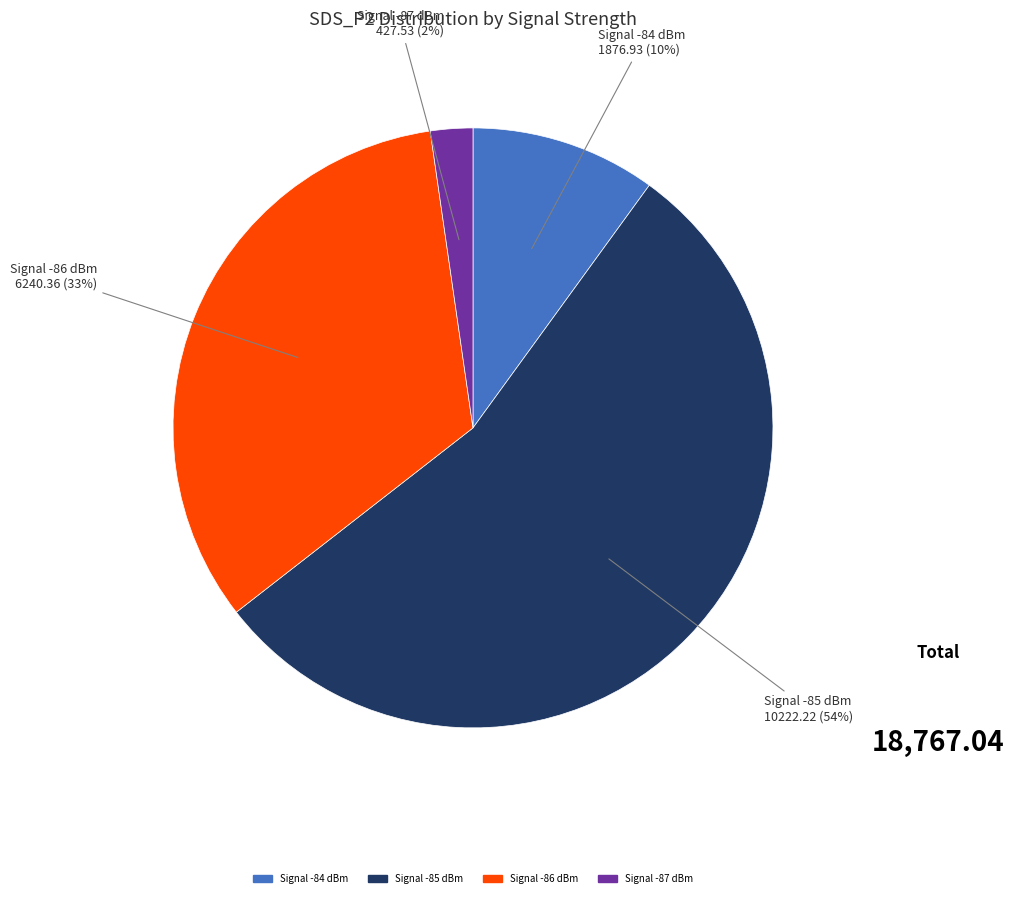

Does any single category account for the majority?

Yes